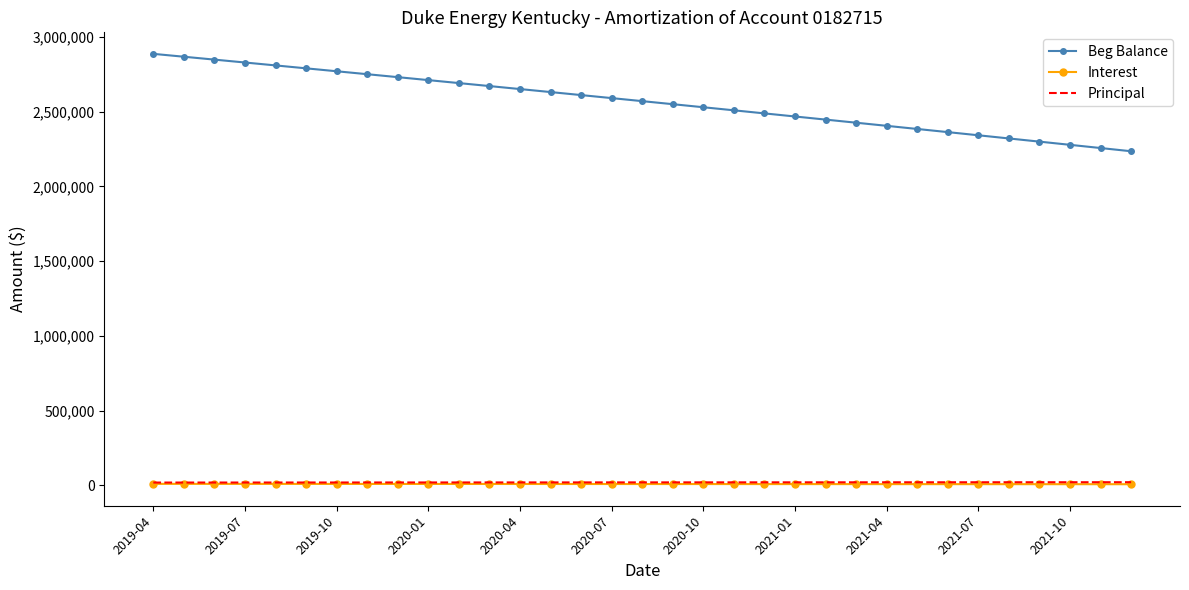

True or false: Principal and Beg Balance intersect in this chart.

False